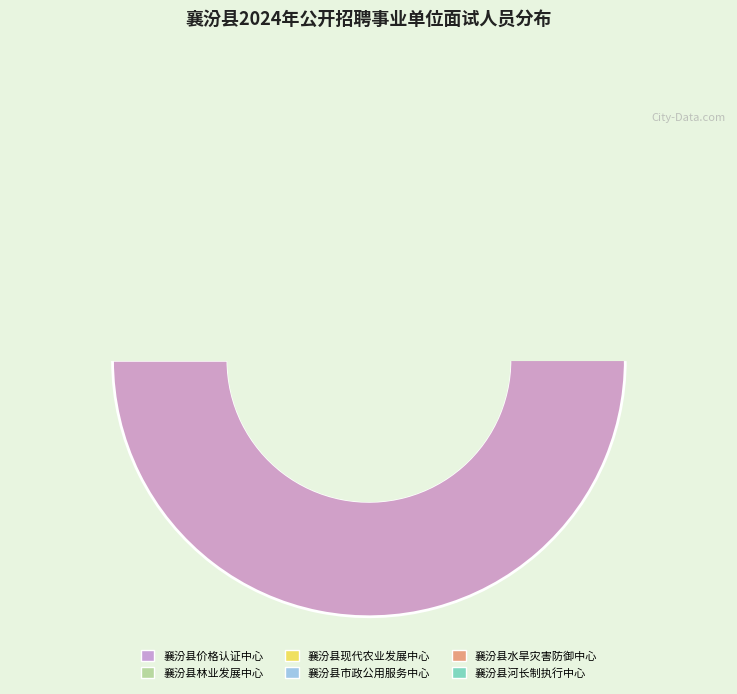

To the nearest percent, what is the difference between the largest and smallest slice percentages?

53%